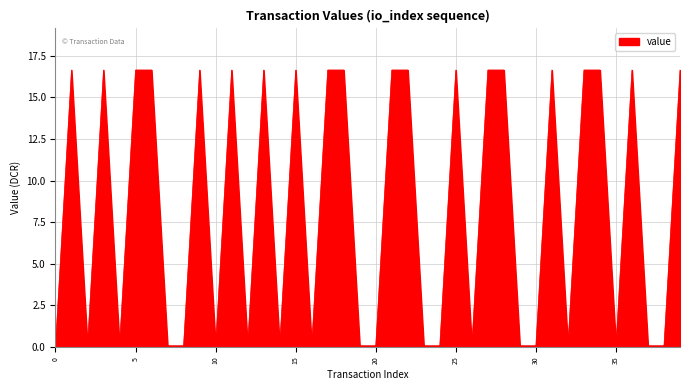

What is the maximum value shown in the chart?

16.6